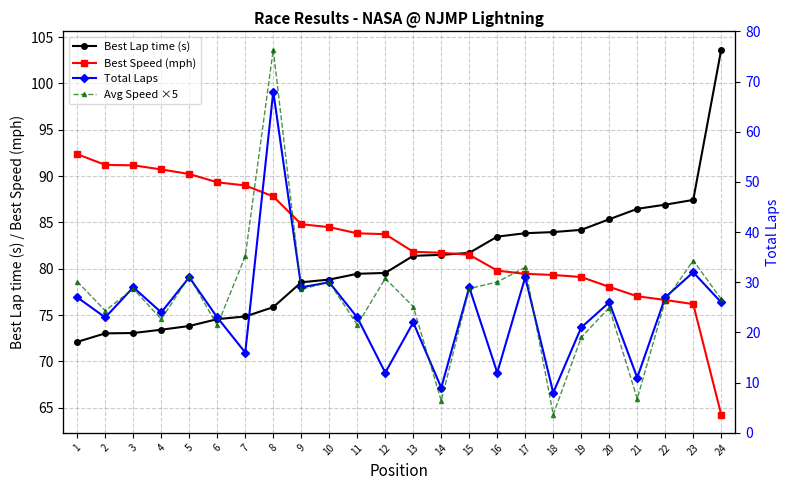

True or false: Avg Speed ×5 has a value of 61.9 at 13.

False